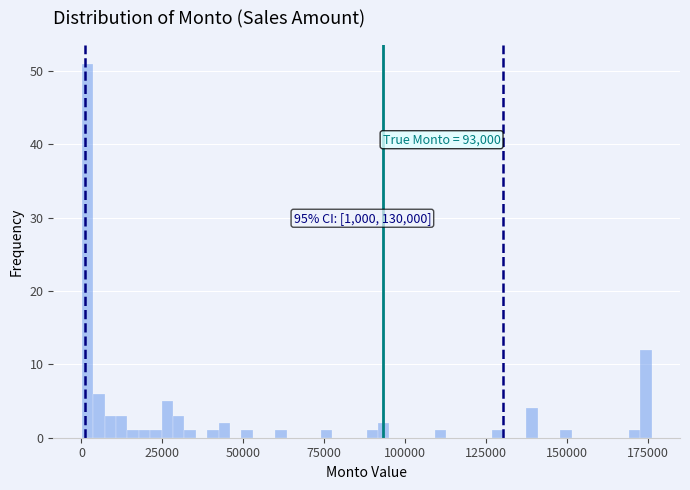

Read against the x-axis, roughly where is the centre of the tallest bar?

0